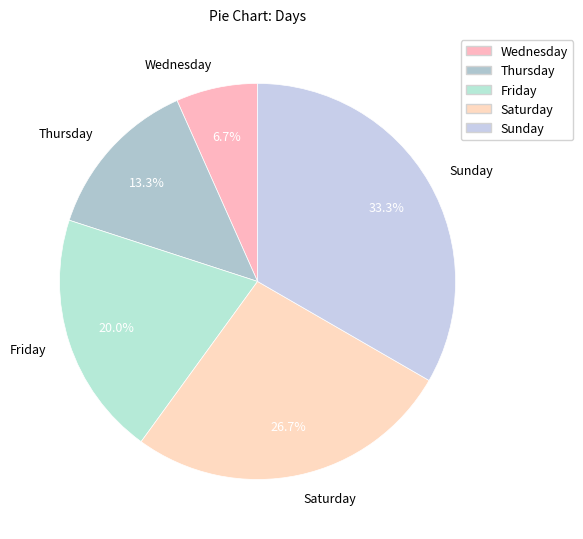

To the nearest percent, what is the difference between the Saturday and Sunday slice percentages?

7%